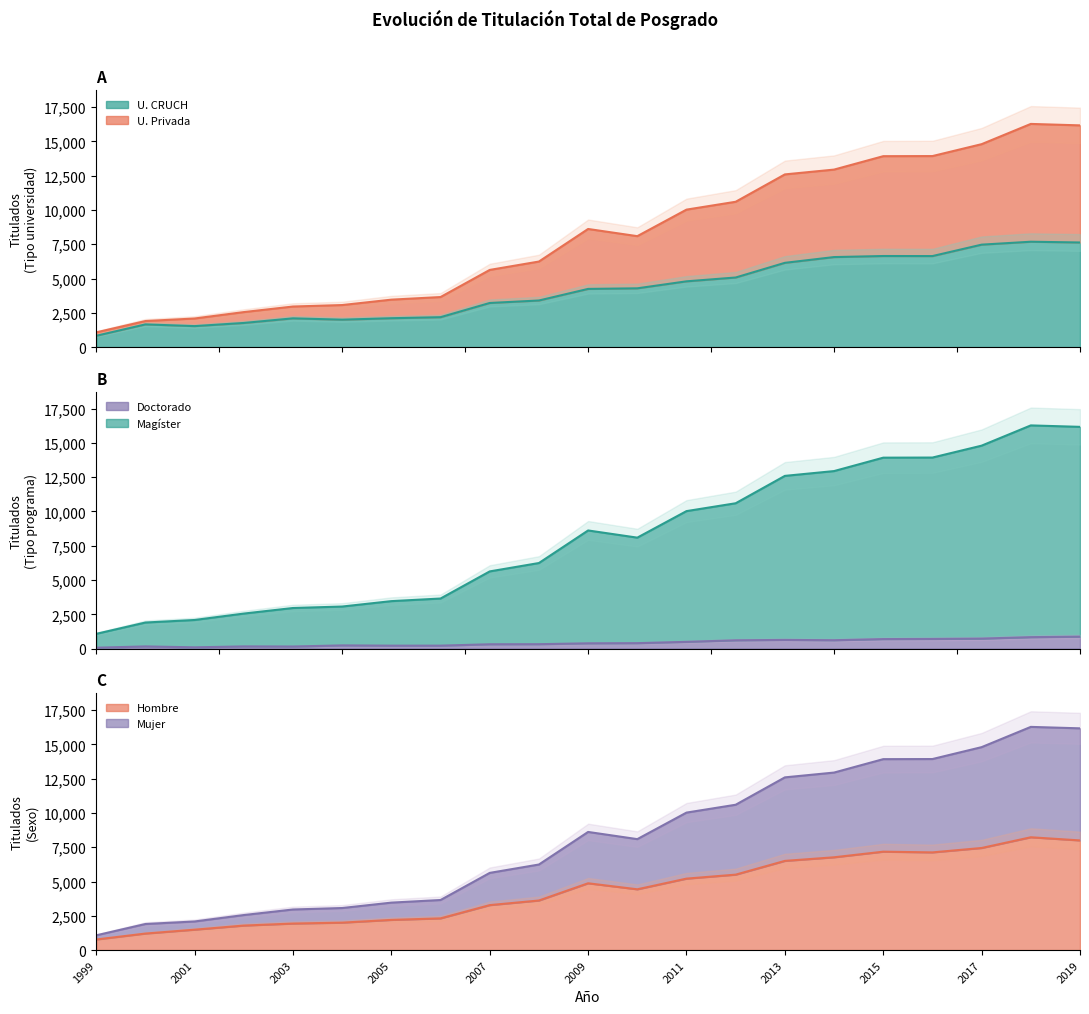

How many data points in Doctorado are above 383?

10